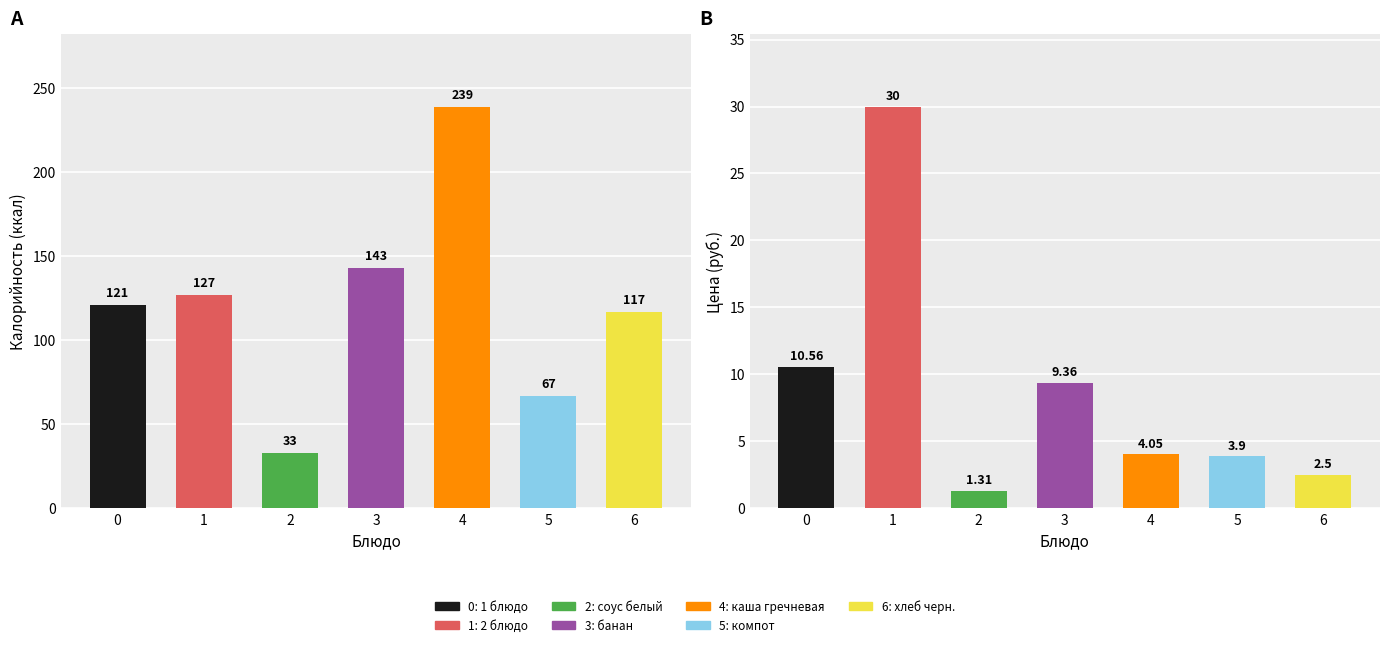

List the labels in order of Цена value, largest first.

2 блюдо, 1 блюдо, банан, каша гречневая, компот, хлеб черн., соус белый